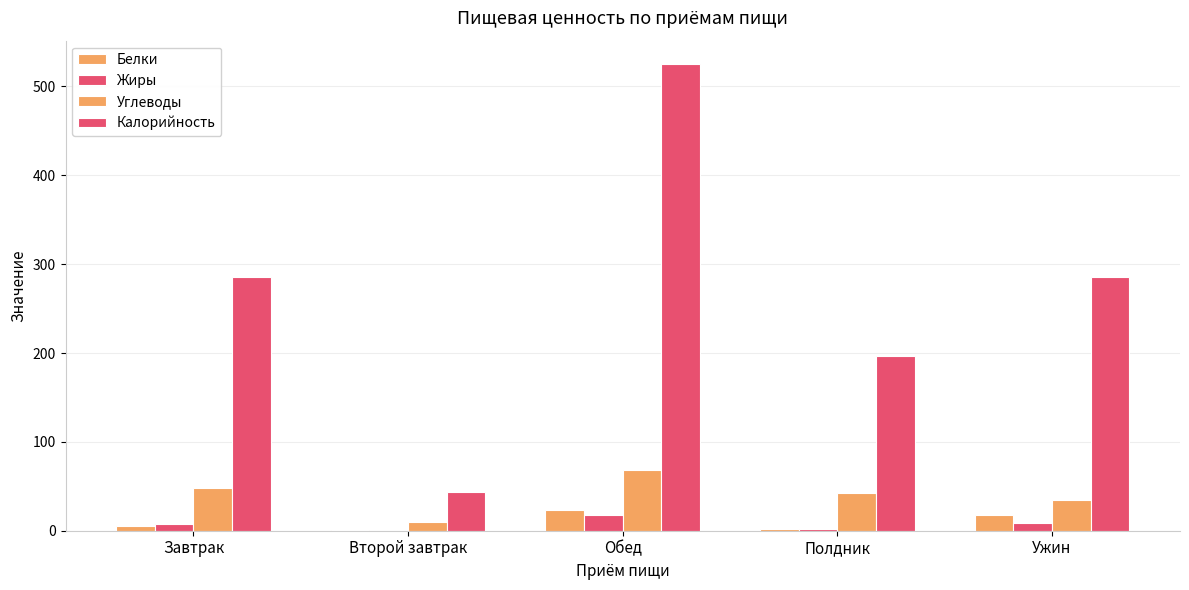

How many data points in Калорийность are above 285?

3